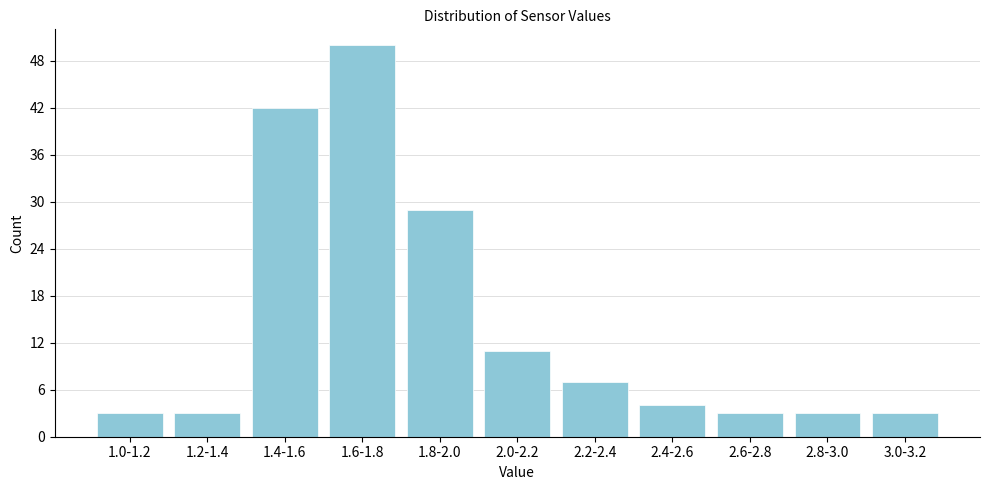

Reading right to left, extract all data points from this chart.

3	3	3	4	7	11	29	50	42	3	3